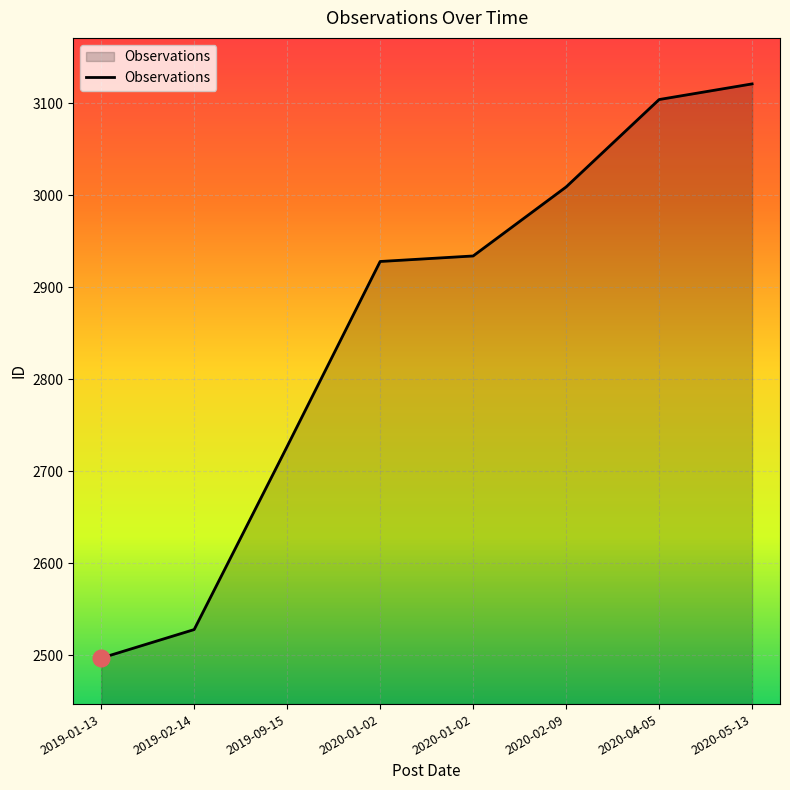

True or false: there are more than 1 points higher than both neighbors.

False